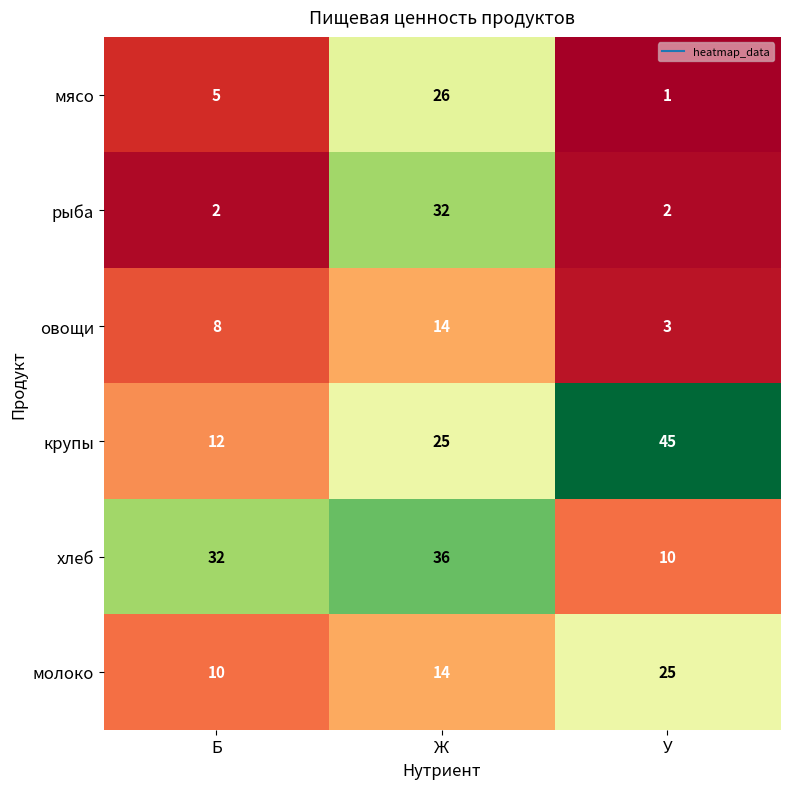

At which category is the sum across all series the highest?

Ж